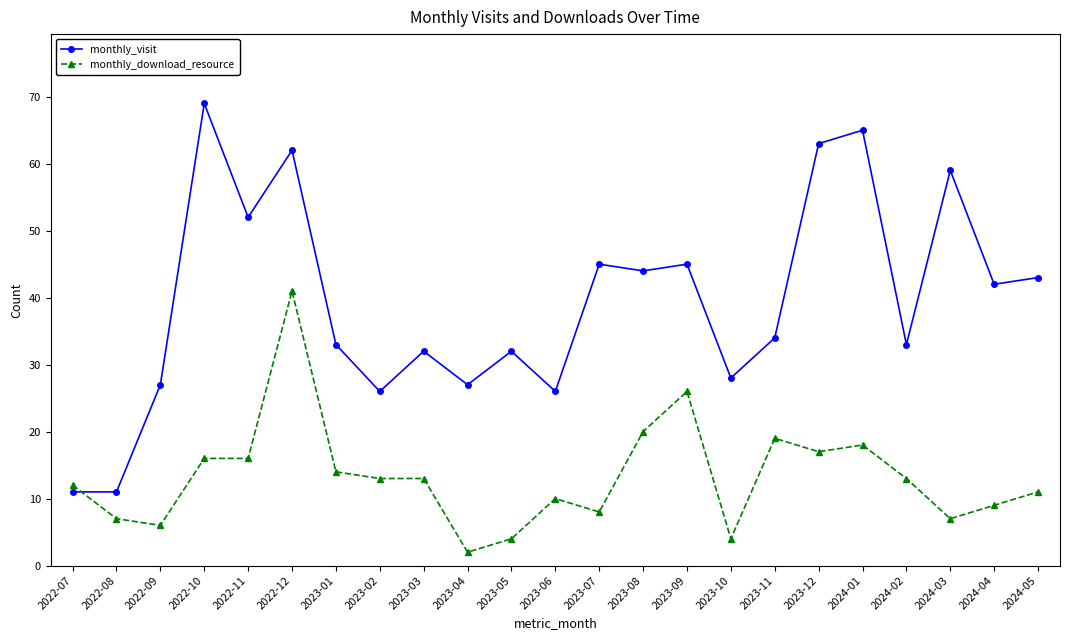

What is the difference between the second highest and second lowest values in the monthly_download_resource series?

22